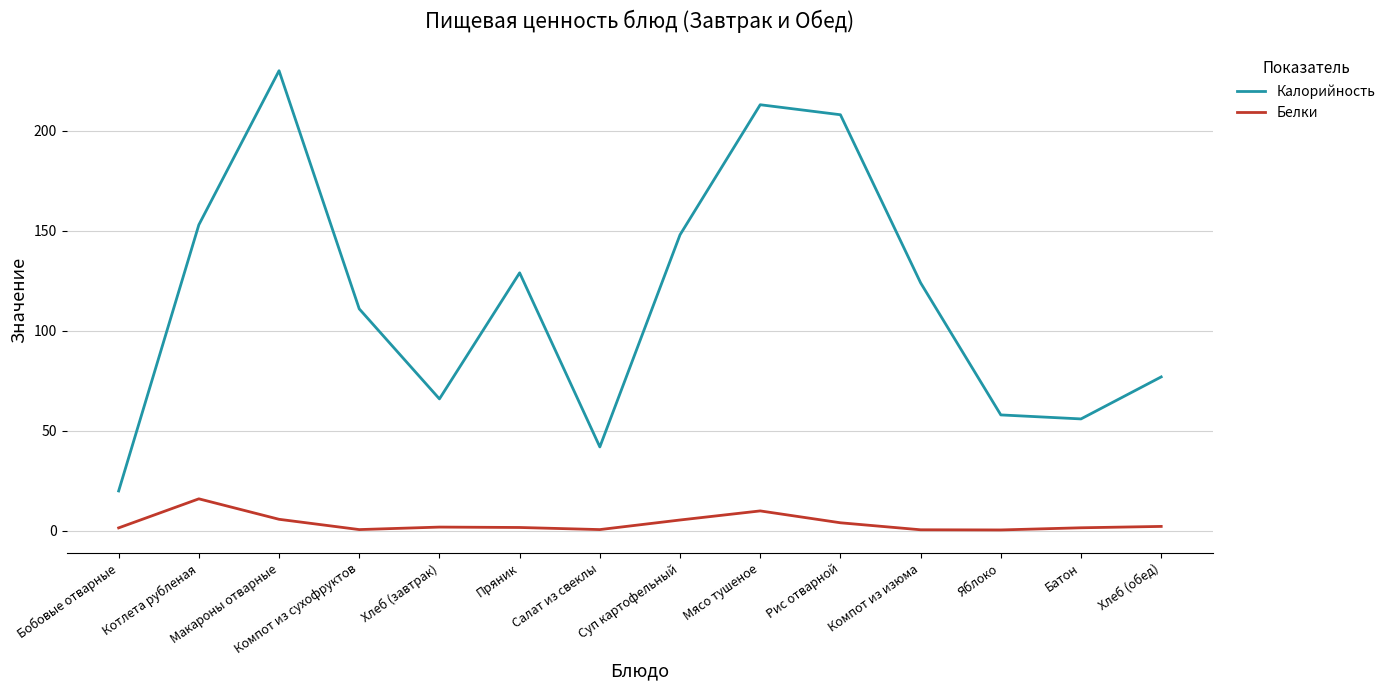

What is the total value across all series at Пряник?

130.8